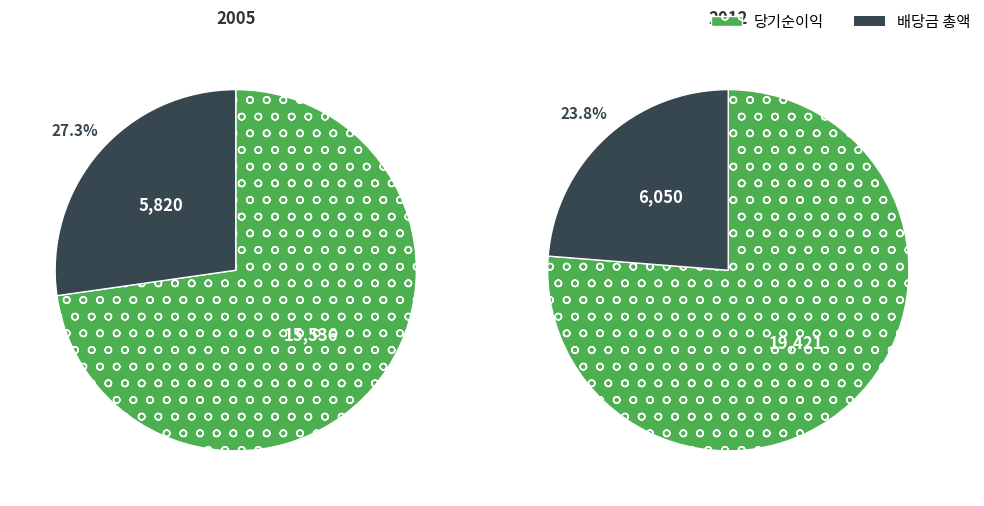

What percentage is the 2012 slice, to the nearest percent?

56%